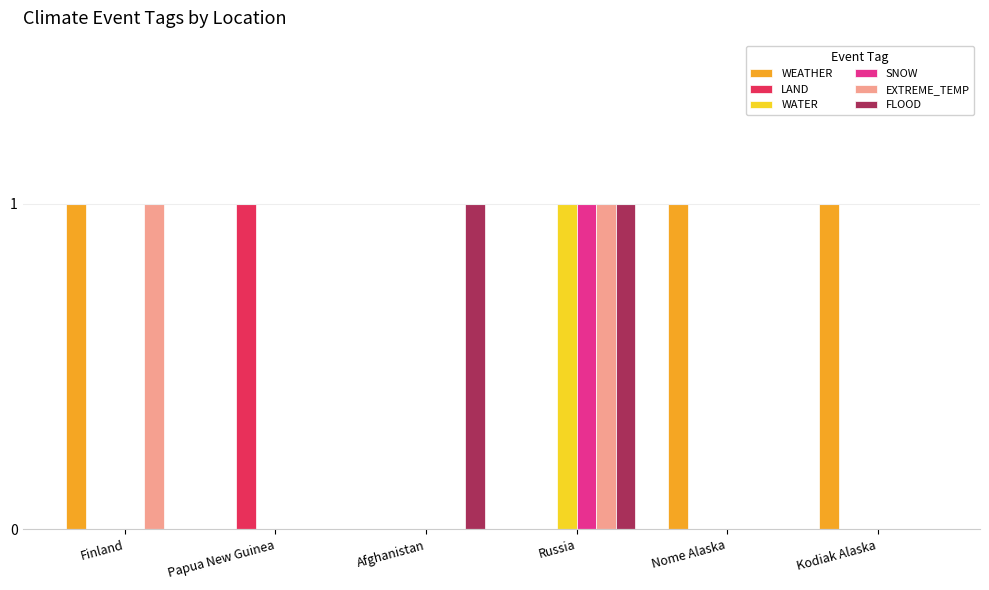

Reading left to right, list all the values displayed in this chart.

WEATHER: 1	0	0	0	1	1
LAND: 0	1	0	0	0	0
WATER: 0	0	0	1	0	0
SNOW: 0	0	0	1	0	0
EXTREME_TEMP: 1	0	0	1	0	0
FLOOD: 0	0	1	1	0	0